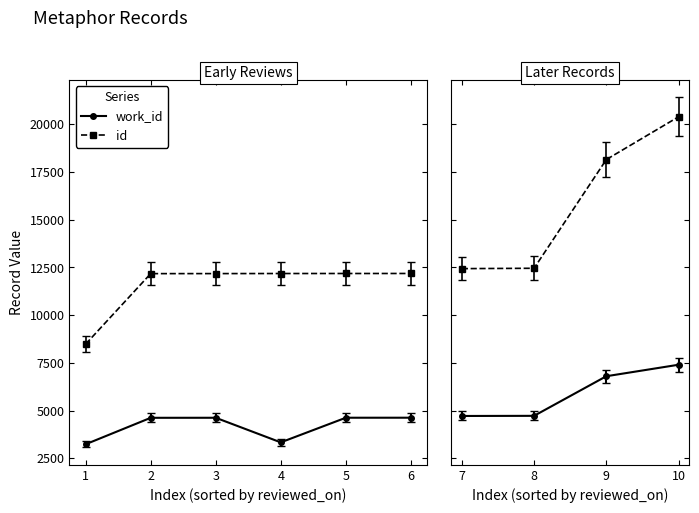

List the series in order of their overall mean, highest first.

id, work_id